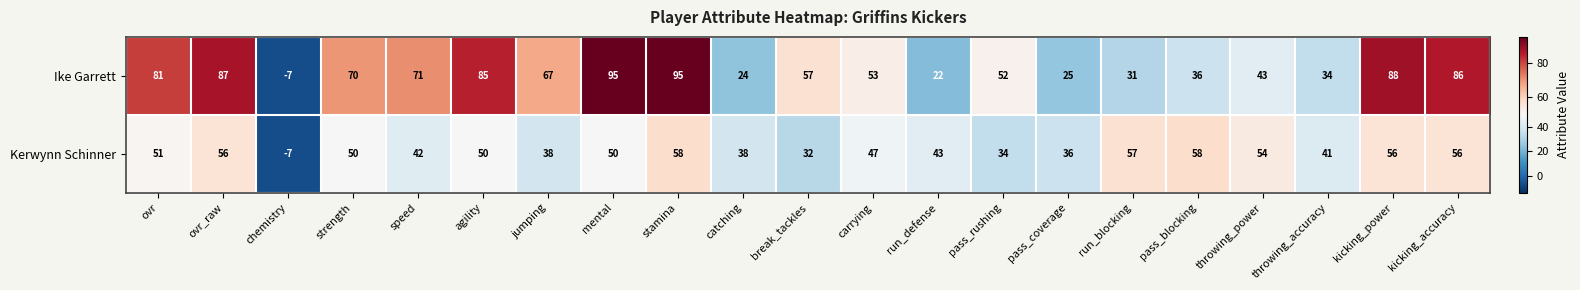

Is the value of Ike Garrett at pass_blocking greater than the value of Kerwynn Schinner at kicking_power?

No